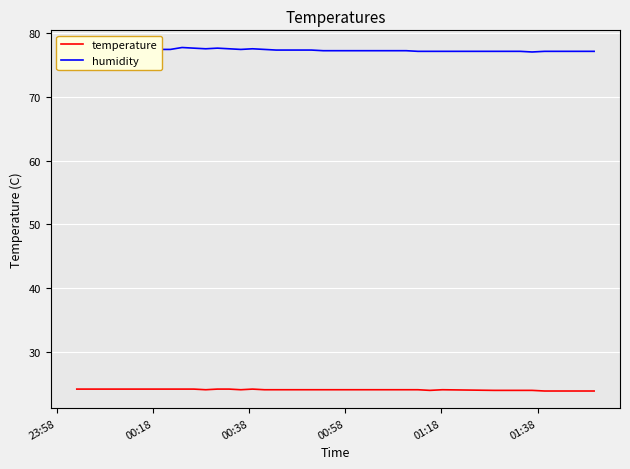

Count the number of categories in the chart.

40